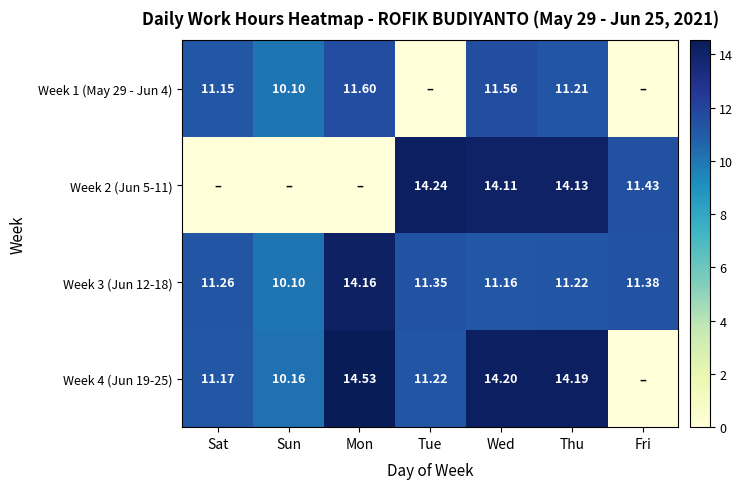

Where is Week 2 (Jun 5-11) nearest to the value 7?

Fri